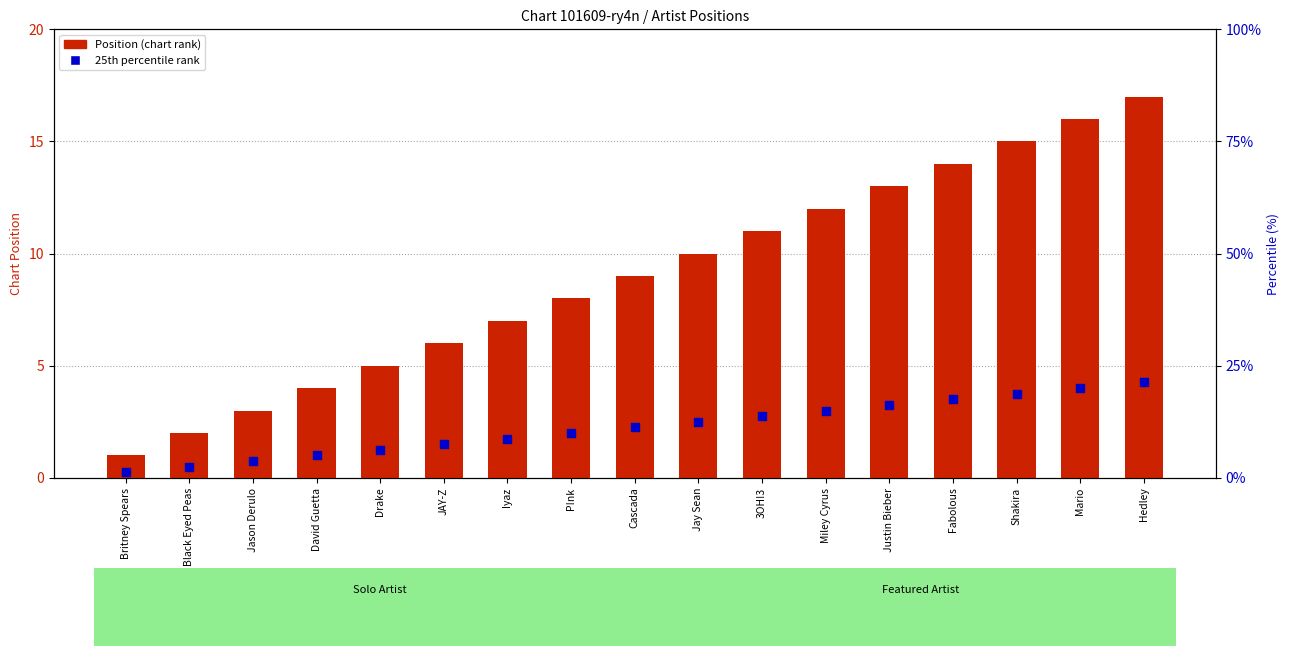

What are all the series names shown in the legend?

Position, 25th percentile rank